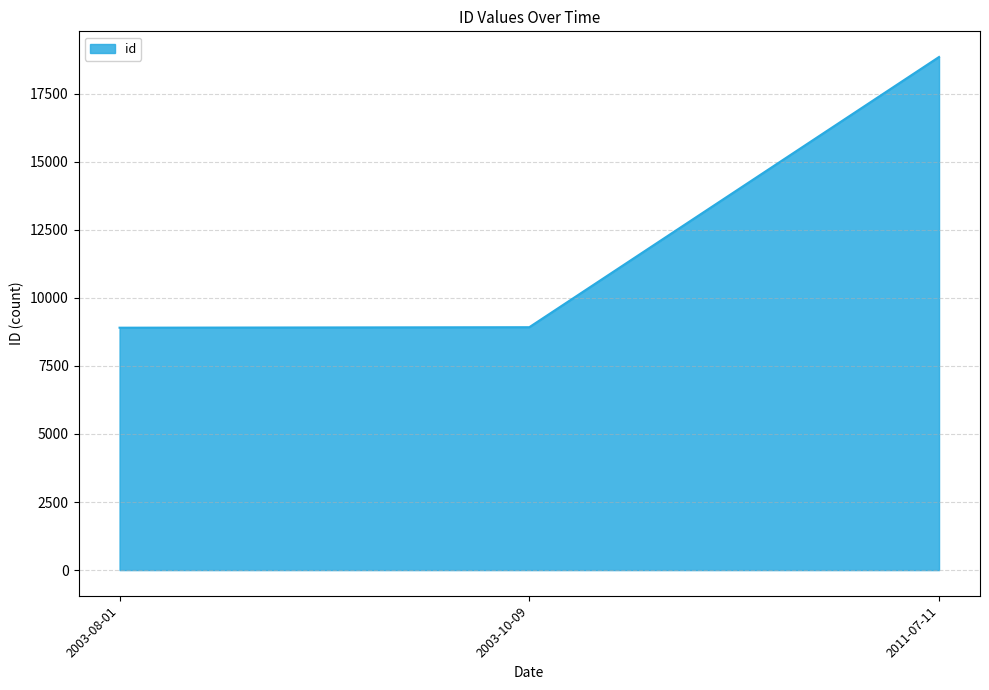

Is it true that the value at 2003-10-09 is 8922?

True